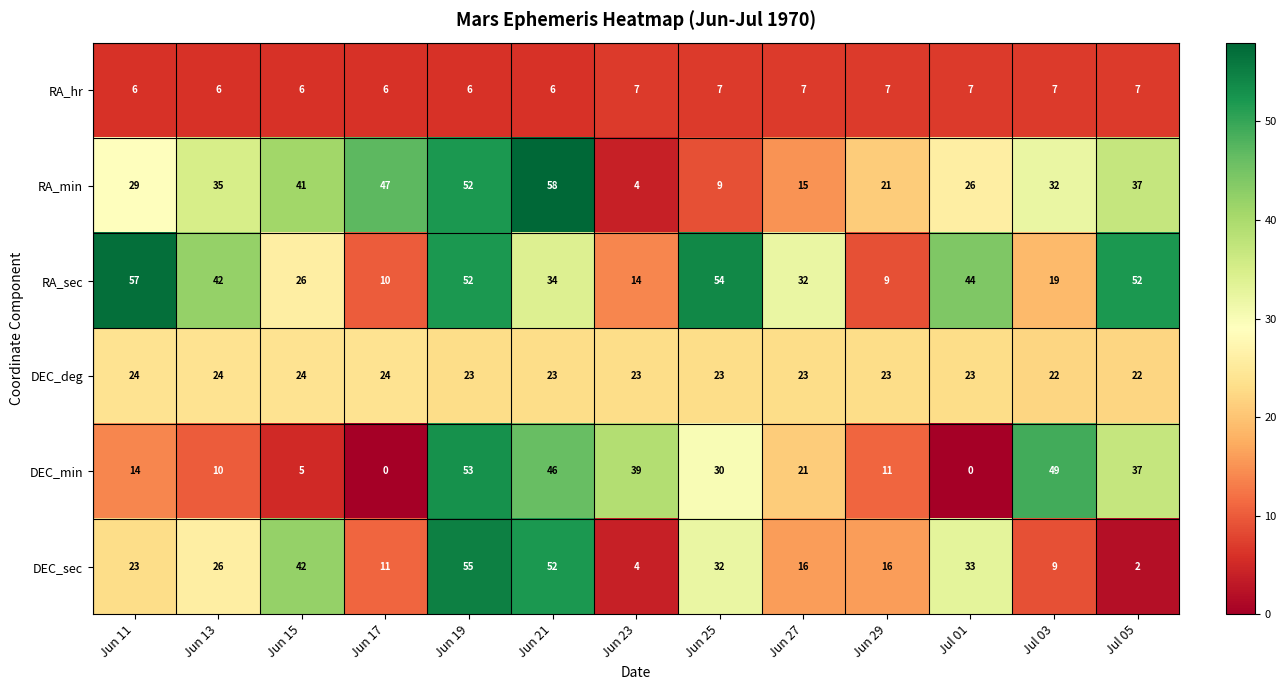

How many values in the DEC_min series are below 21?

6